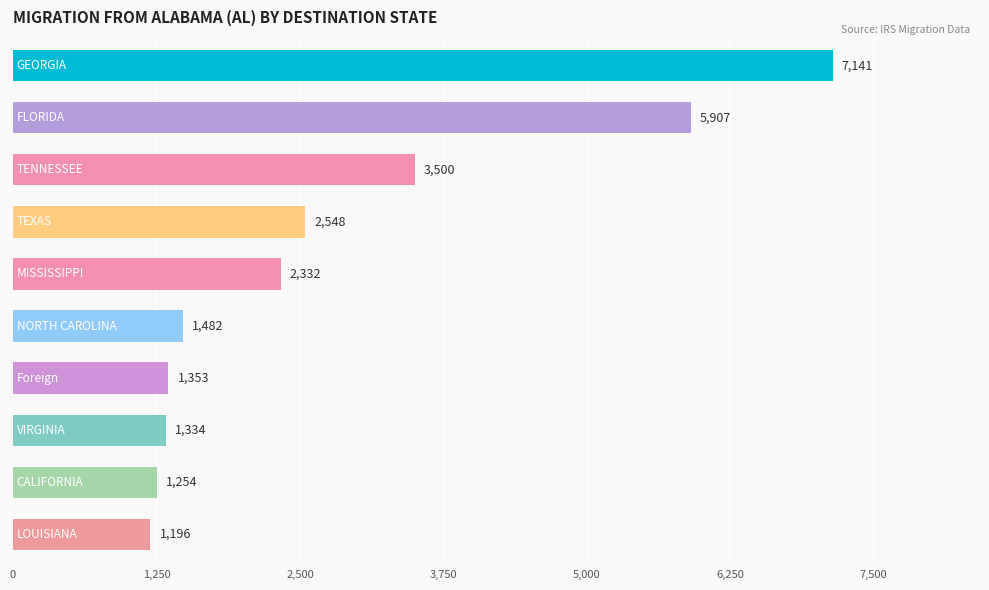

What is the value of the 1st bar from the top?

7141